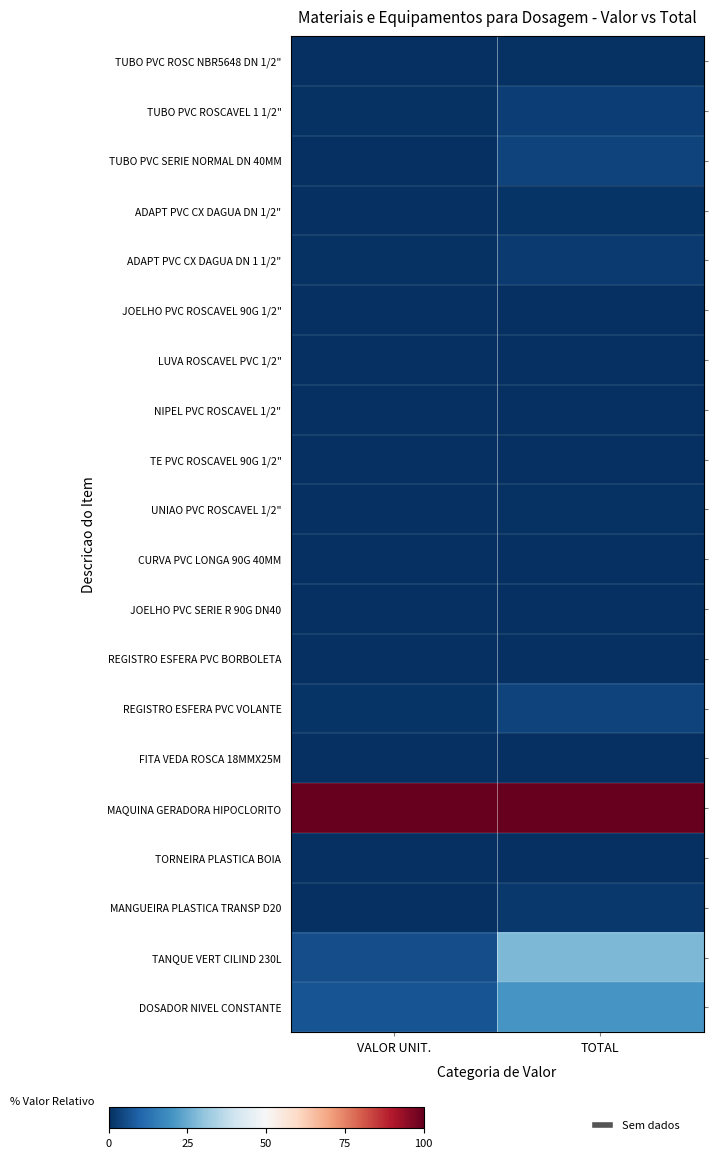

What is the spread (max minus min) of values at TOTAL?

1.0